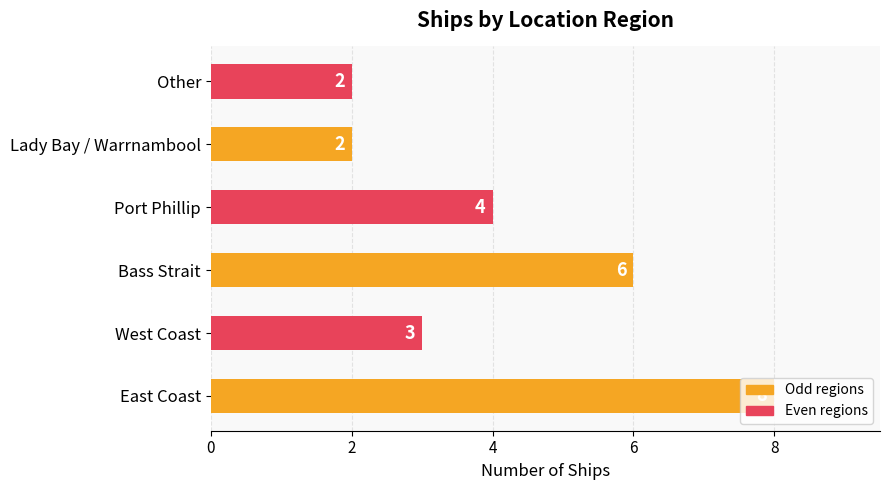

Is it true that the value at West Coast is 3?

True